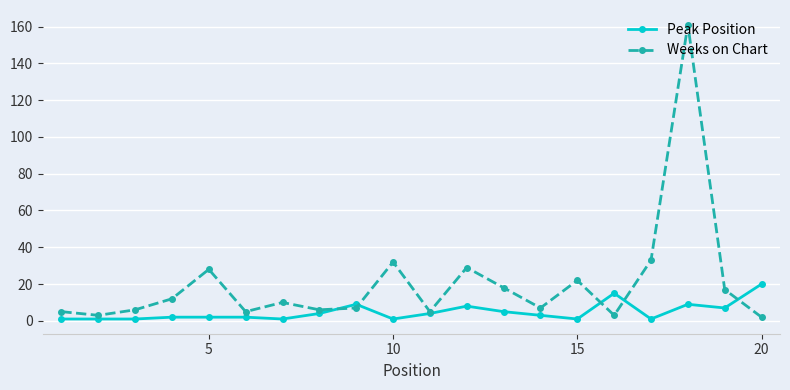

What is the highest value of the Weeks on Chart series?

161